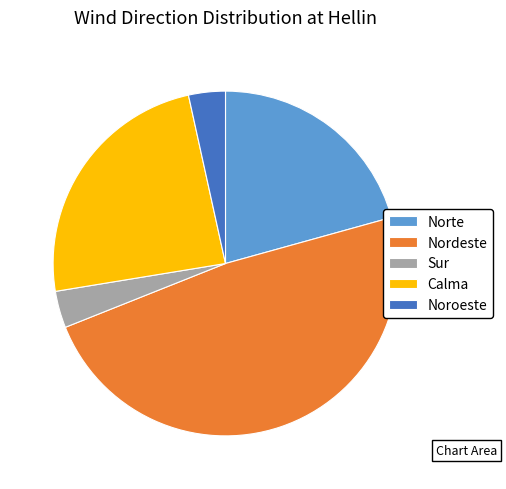

Is it true that Nordeste is 36% of the pie?

False